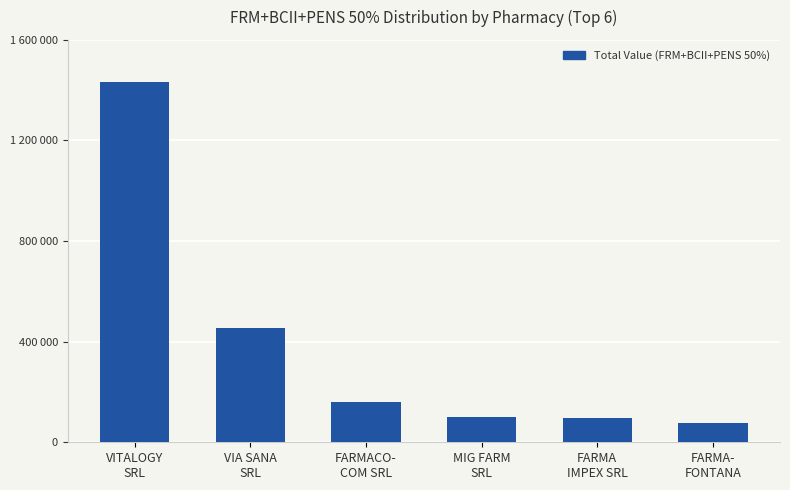

What is the value of the 1st bar from the left?

1431721.9